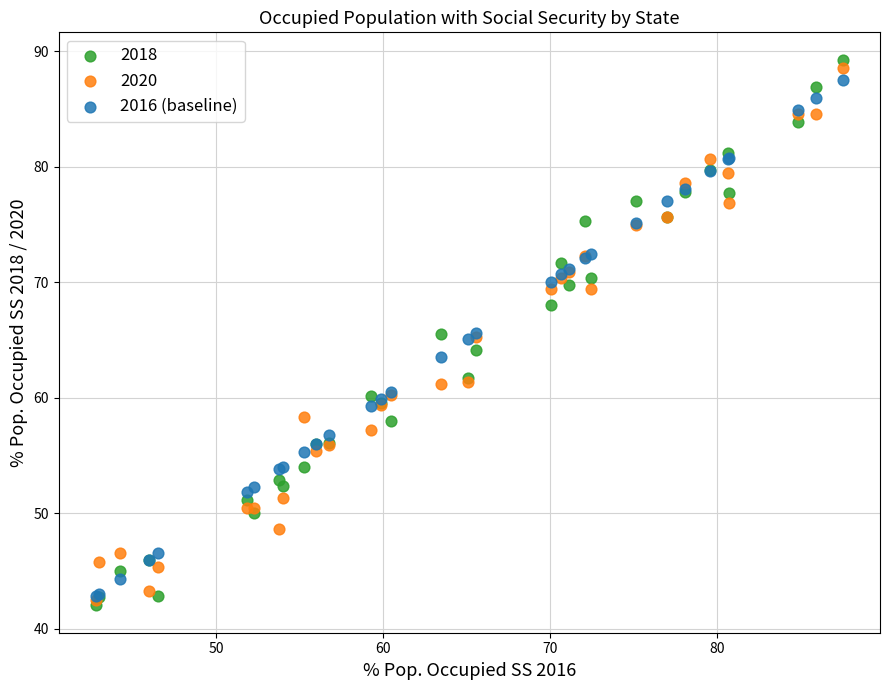

What are all the series names shown in the legend?

2018, 2020, 2016 (baseline)